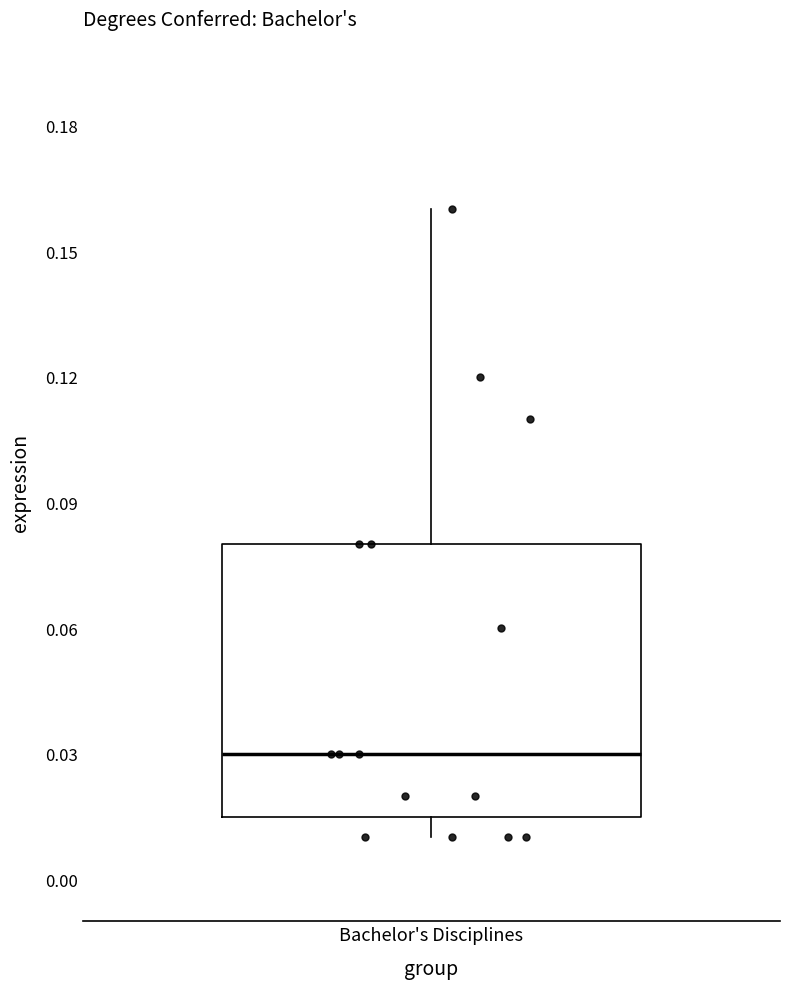

Where does the upper whisker of the box for Bachelor's Disciplines end on the y-axis? The values are not printed on the chart, so give them approximately, as read against the axis.

0.160